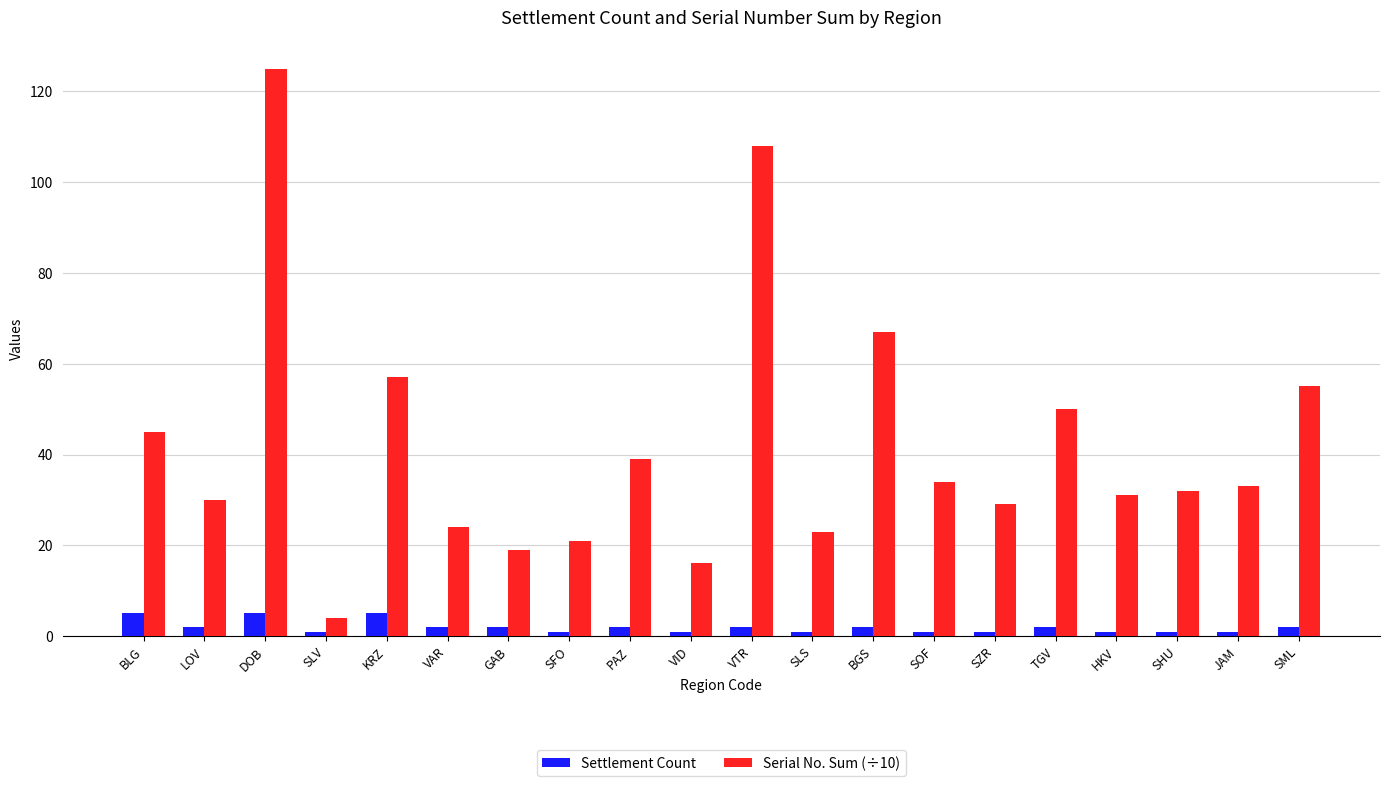

What are all the series names shown in the legend?

Settlement Count, Serial No. Sum (÷10)